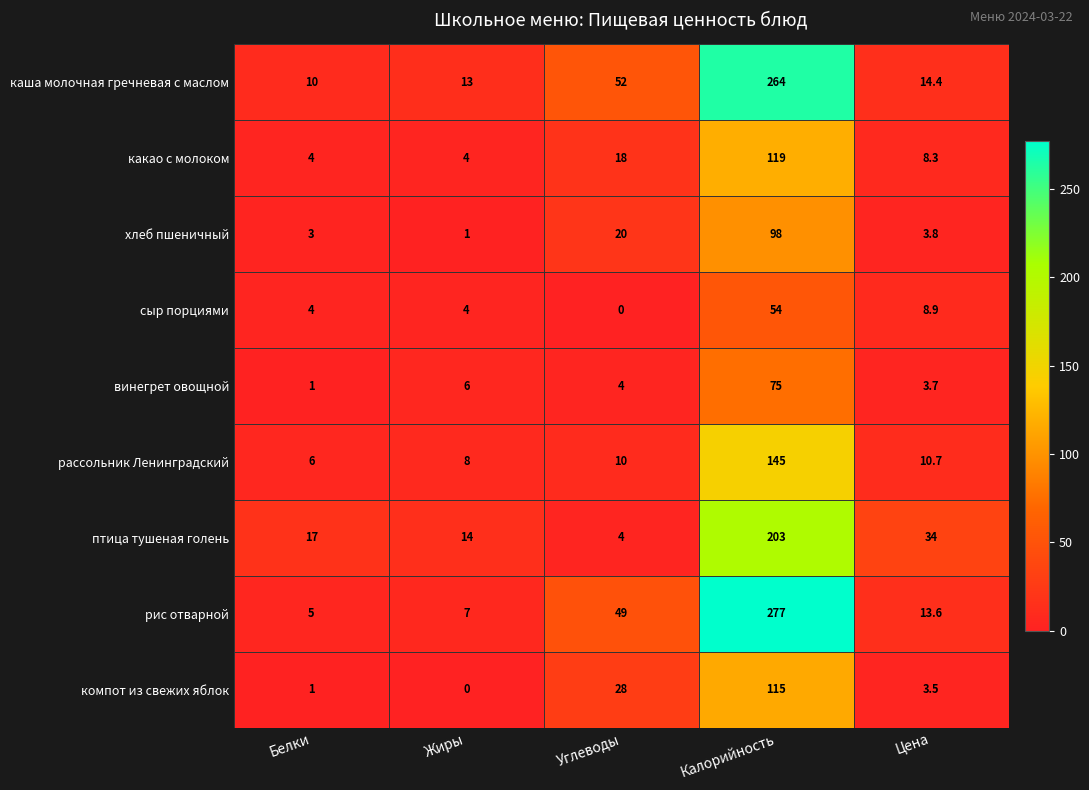

Rank the series by their maximum value, from highest to lowest.

рис отварной, каша молочная гречневая с маслом, птица тушеная голень, рассольник Ленинградский, какао с молоком, компот из свежих яблок, хлеб пшеничный, винегрет овощной, сыр порциями